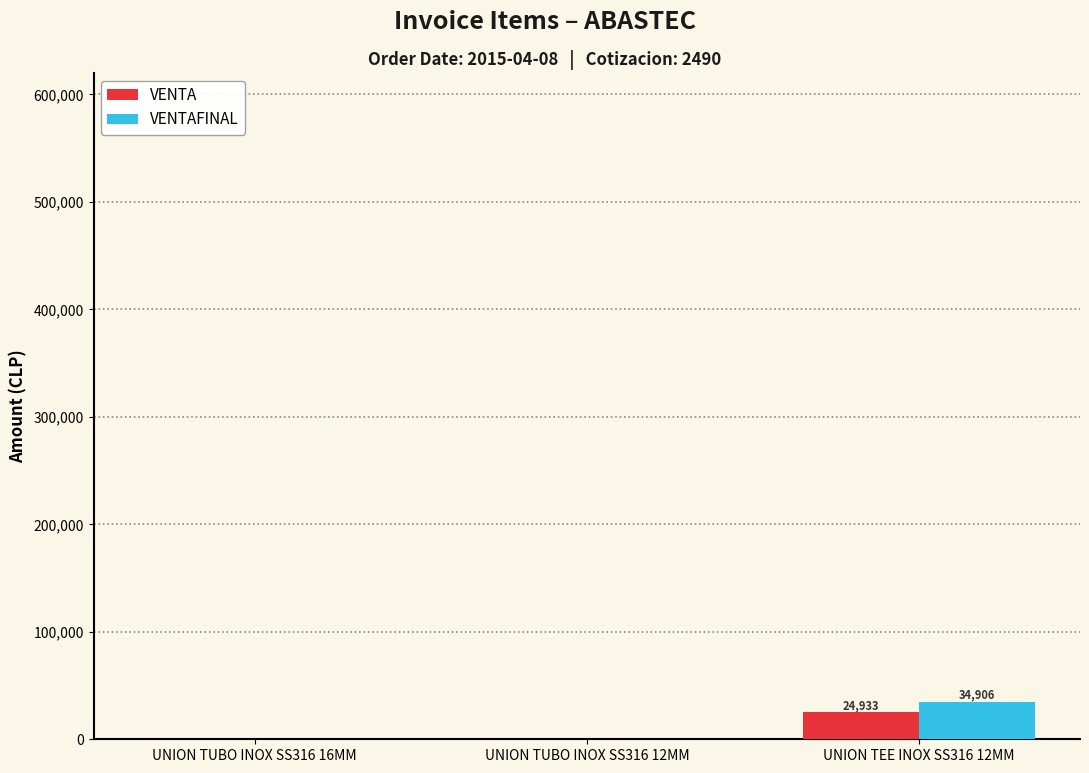

Is it true that VENTA equals 24933.0 at UNION TEE INOX SS316 12MM?

True